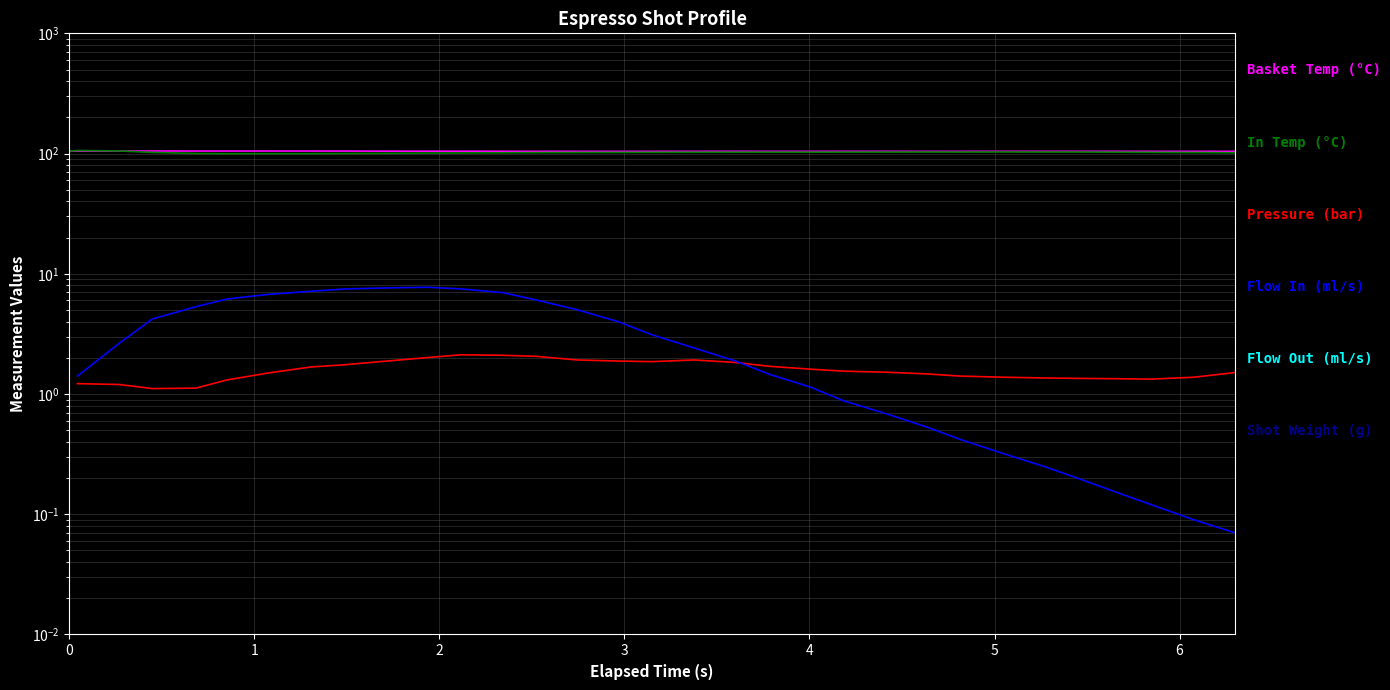

True or false: flow_in has more than 1 interior local peaks.

False